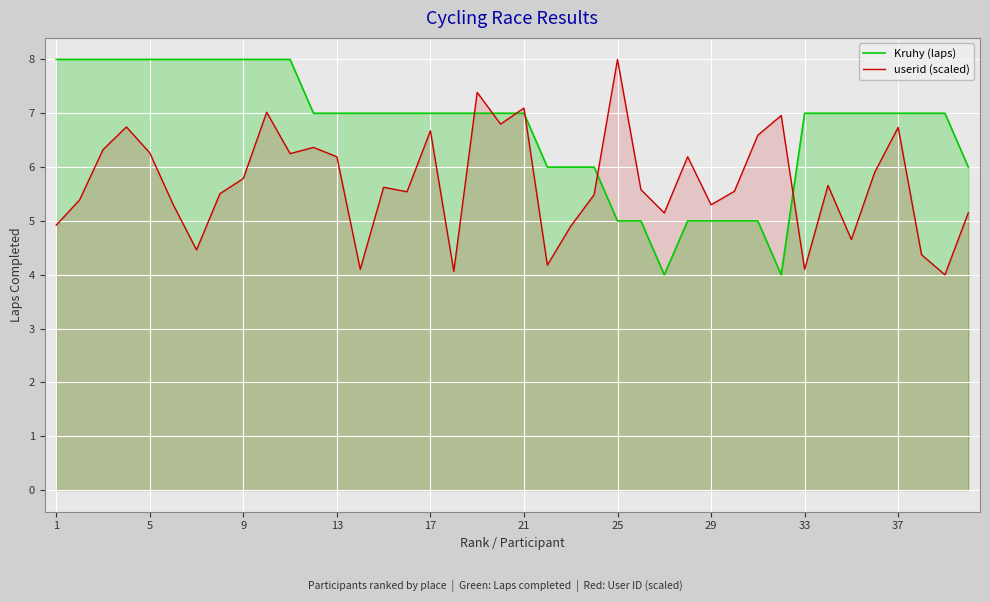

Which series has the largest total across all categories?

Kruhy (laps)